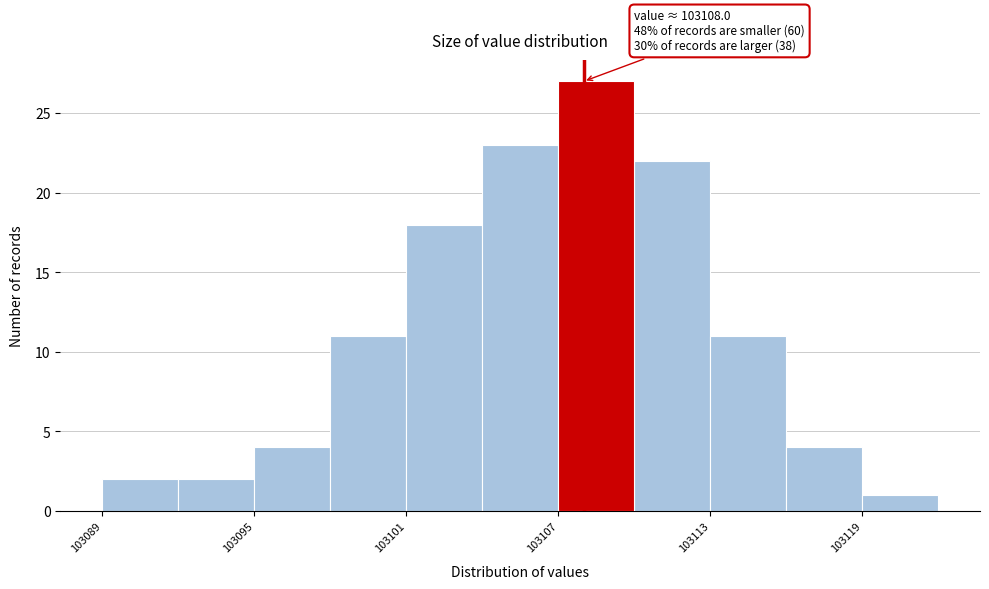

Around what value on the x-axis is the tallest bar? Give the approximate position of its centre, as read against the axis.

103109